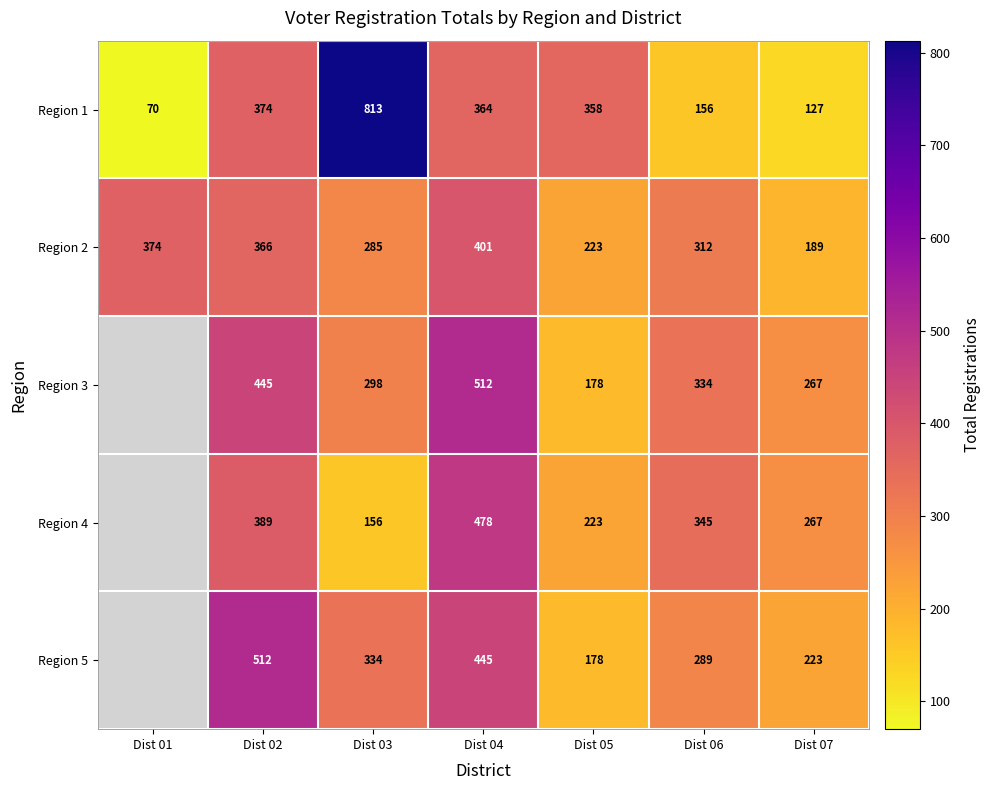

How many data points in Region 2 are less than 312?

3